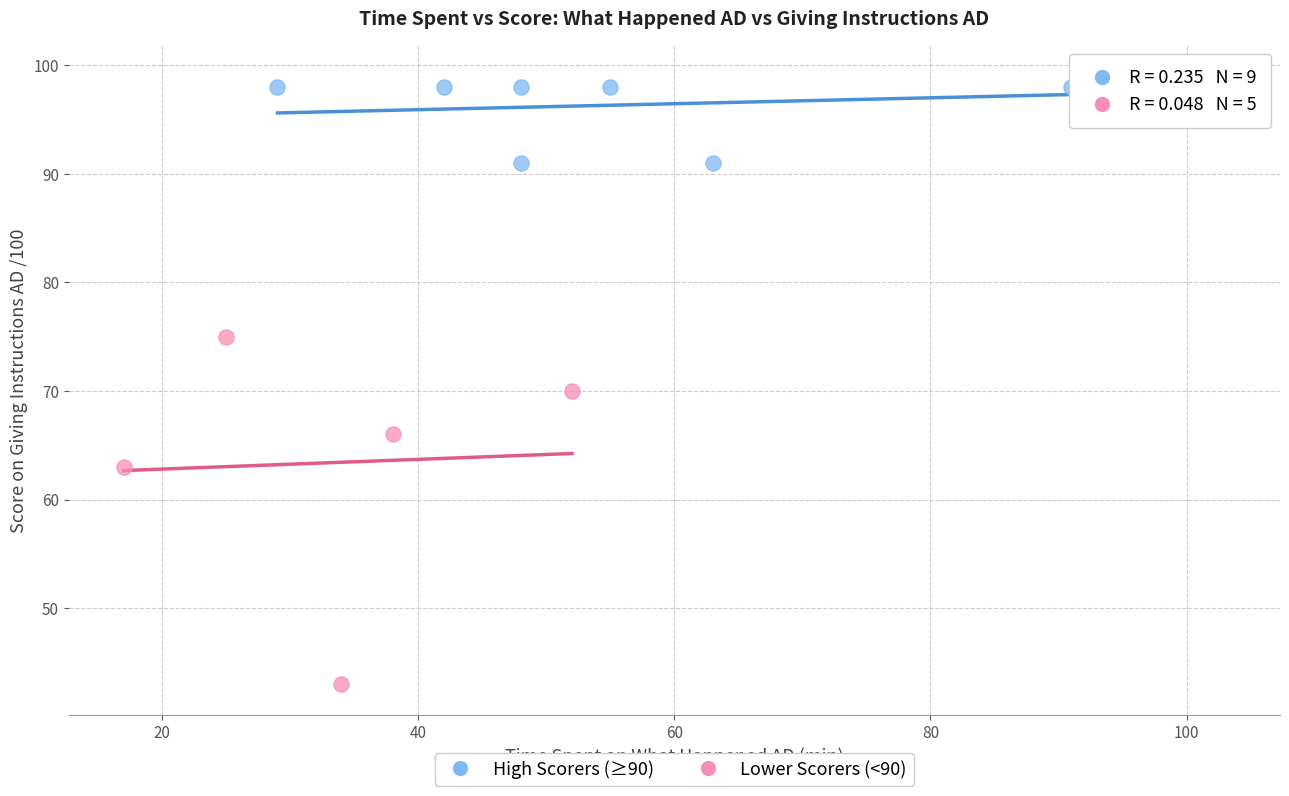

Which series contains the lowest Y value?

Lower Scorers (<90)